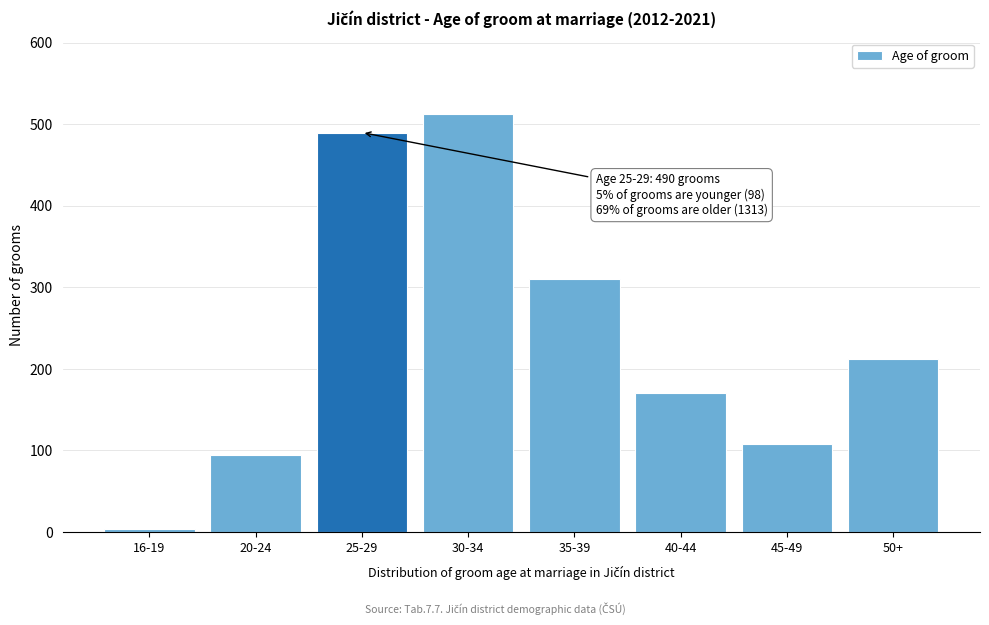

Reading left to right, what are all the values shown in this chart?

16-19=4	20-24=94	25-29=490	30-34=513	35-39=310	40-44=170	45-49=108	50+=212